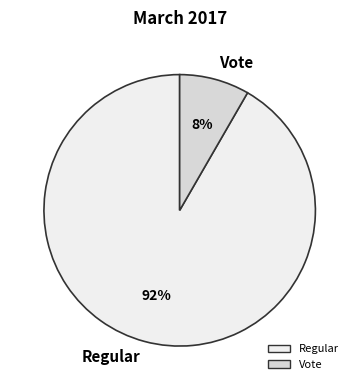

Approximately how many times larger is the value at Vote compared to Regular?

0.1